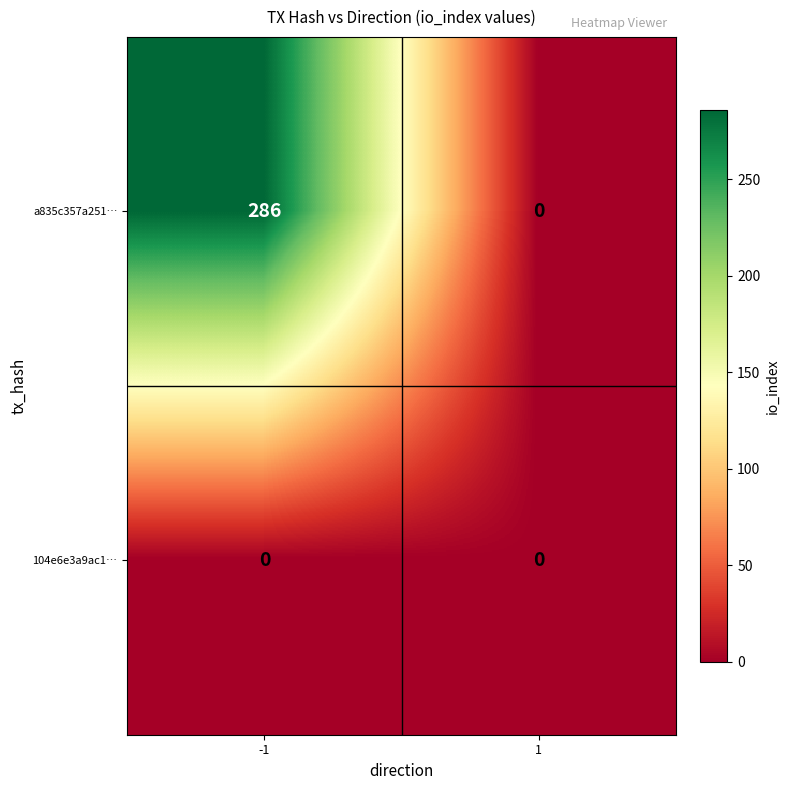

How many data points does each series have?

2